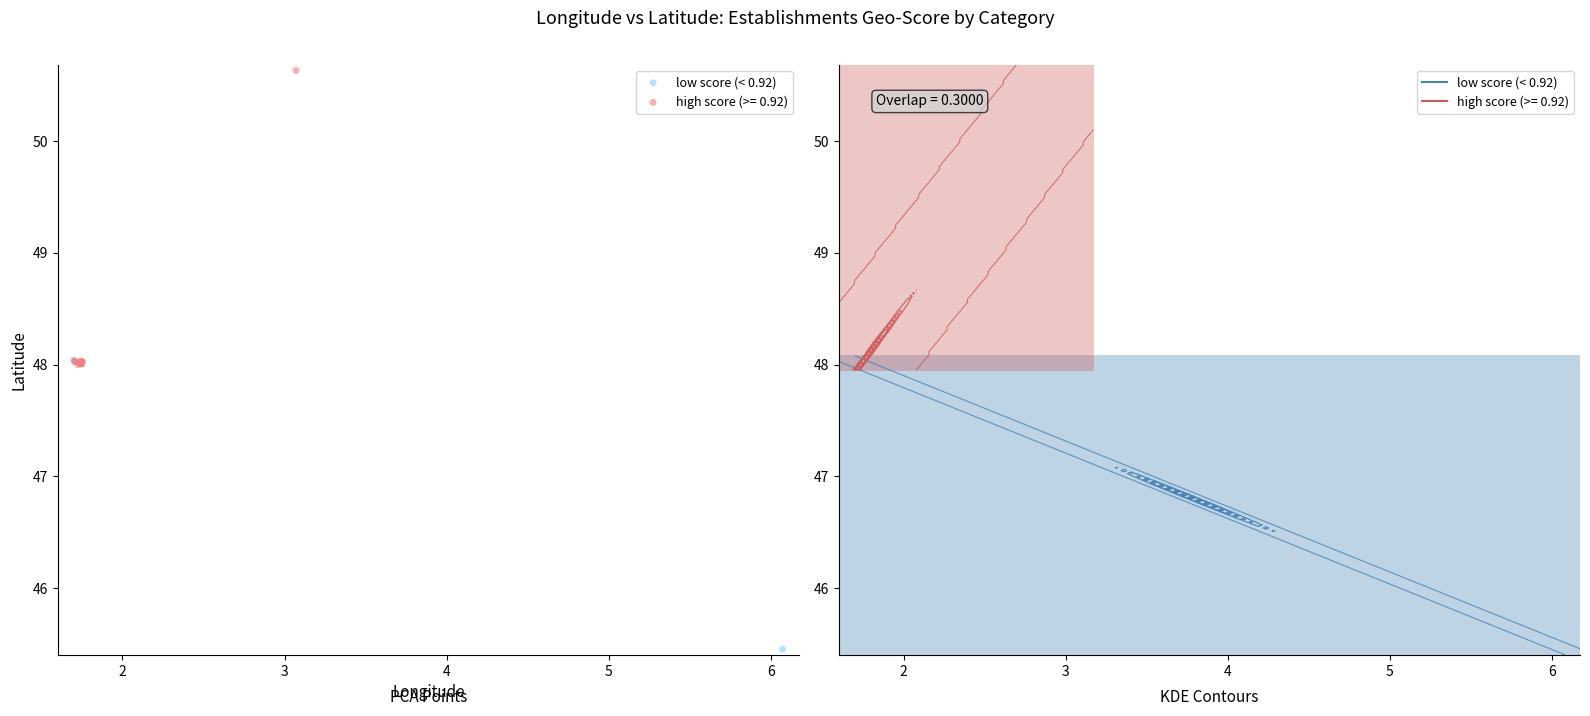

Which series reaches the minimum Y coordinate?

low score (< 0.92)